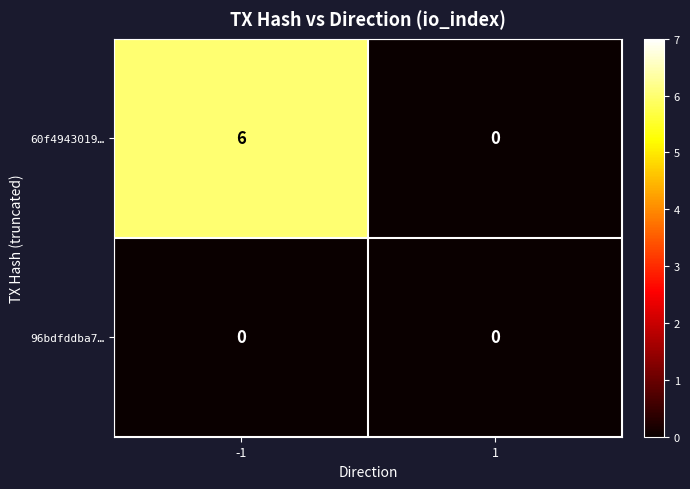

Reading right to left, list all the values displayed in this chart.

60f4943019…: 1=0	-1=6
96bdfddba7…: 1=0	-1=0